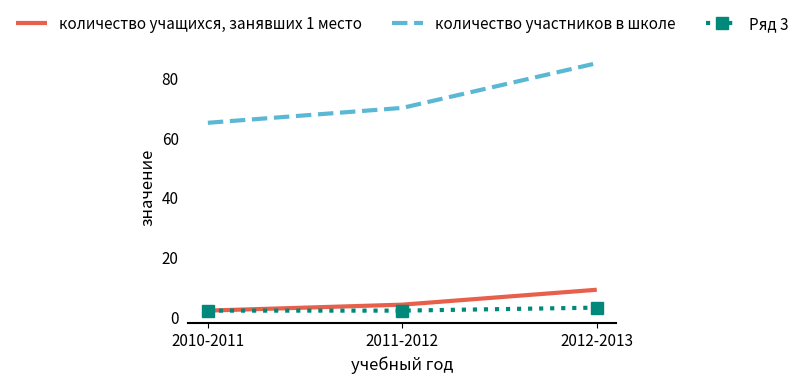

What position from the left is 2011-2012?

2